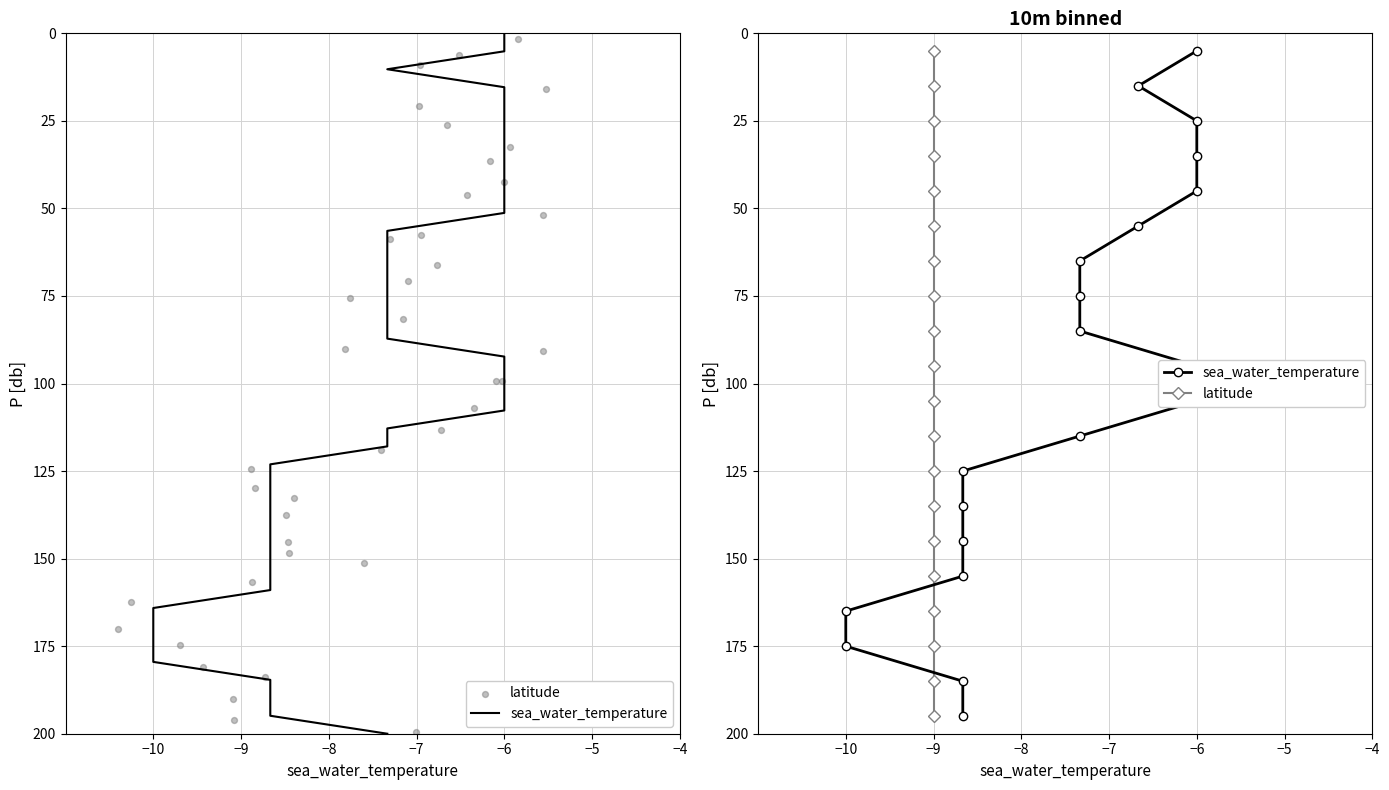

At how many categories does at least one series exceed 139?

6